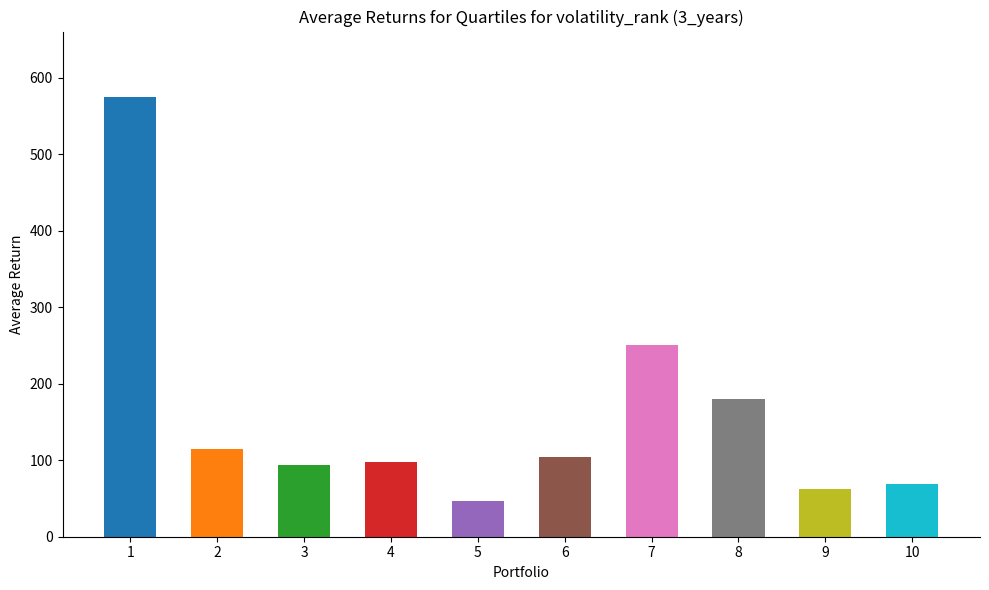

What is the smallest value displayed?

47.0